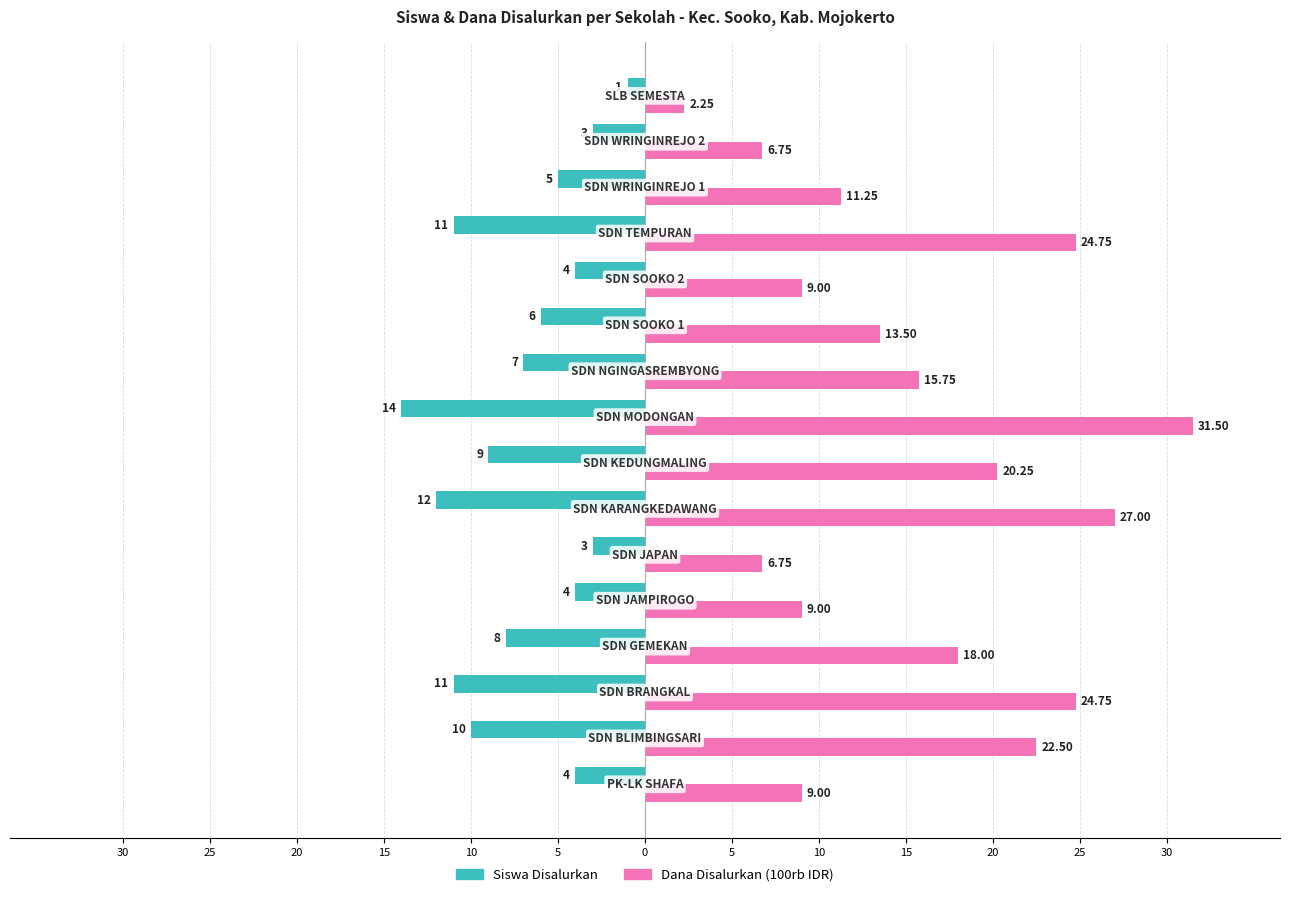

Reading right to left, transcribe all the data shown in this chart.

Siswa Disalurkan: -1.0	-3.0	-5.0	-11.0	-4.0	-6.0	-7.0	-14.0	-9.0	-12.0	-3.0	-4.0	-8.0	-11.0	-10.0	-4.0
Dana Disalurkan (100rb): 2.2	6.8	11.2	24.8	9.0	13.5	15.8	31.5	20.2	27.0	6.8	9.0	18.0	24.8	22.5	9.0